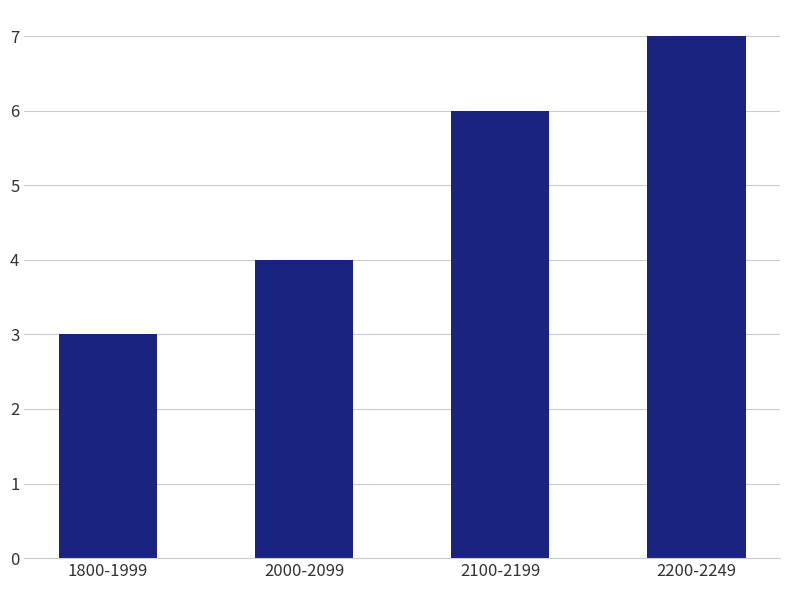

What position from the left is 2200-2249?

4